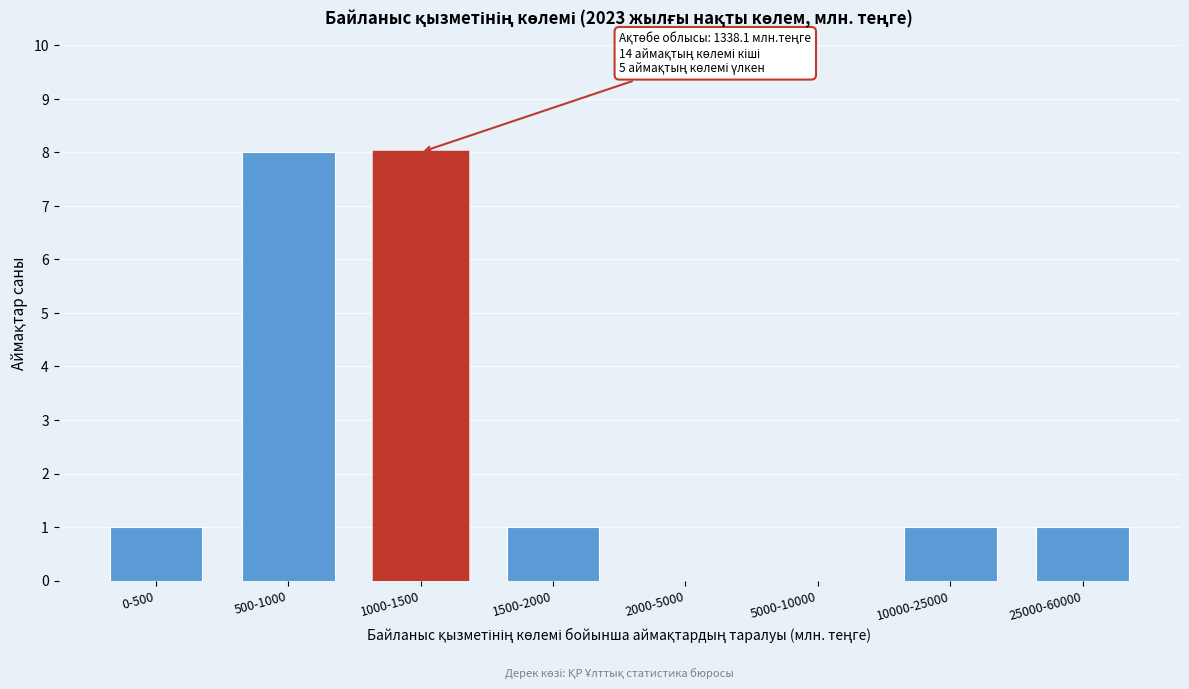

Reading left to right, list all the values displayed in this chart.

0-500=1	500-1000=8	1000-1500=8	1500-2000=1	2000-5000=0	5000-10000=0	10000-25000=1	25000-60000=1